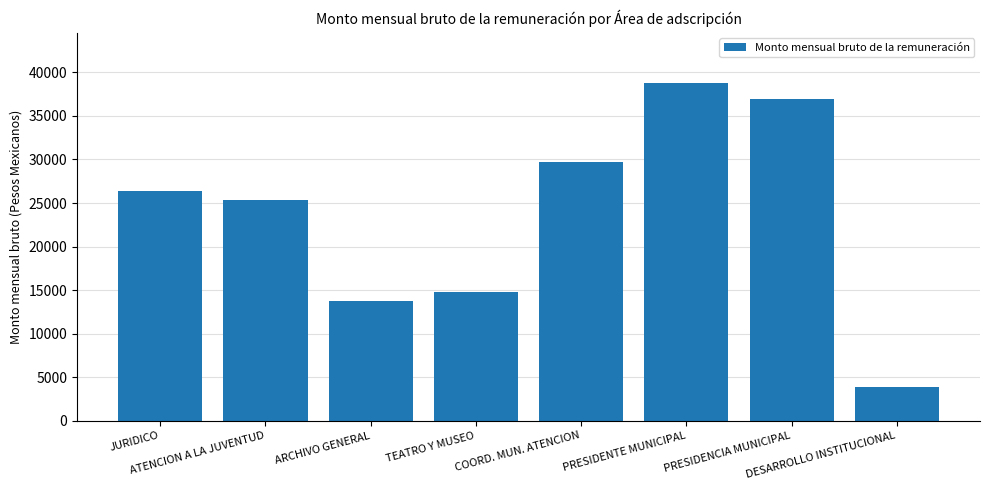

Does the chart contain any negative values?

No